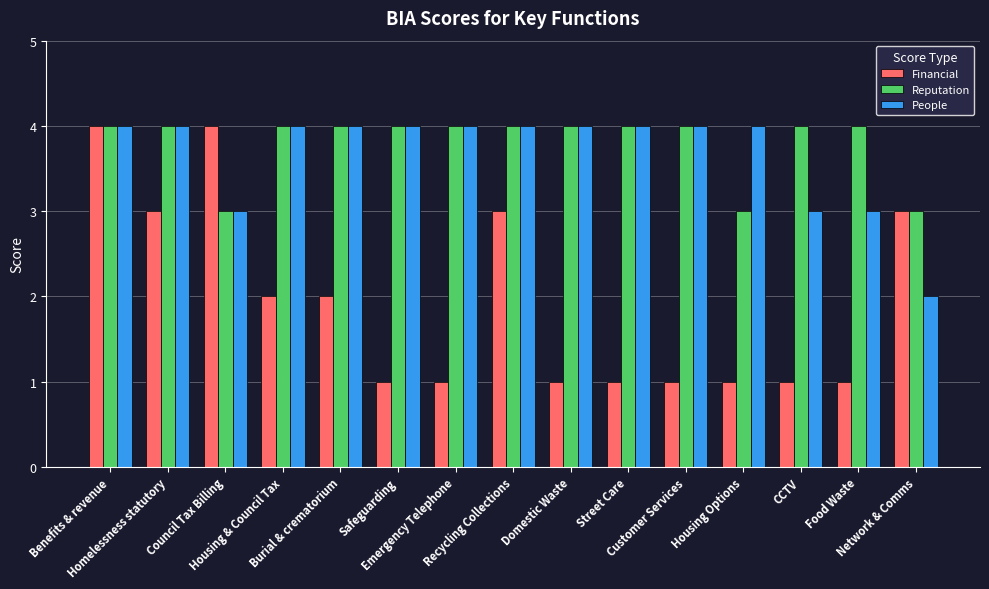

Which series has the largest range (max minus min)?

Financial